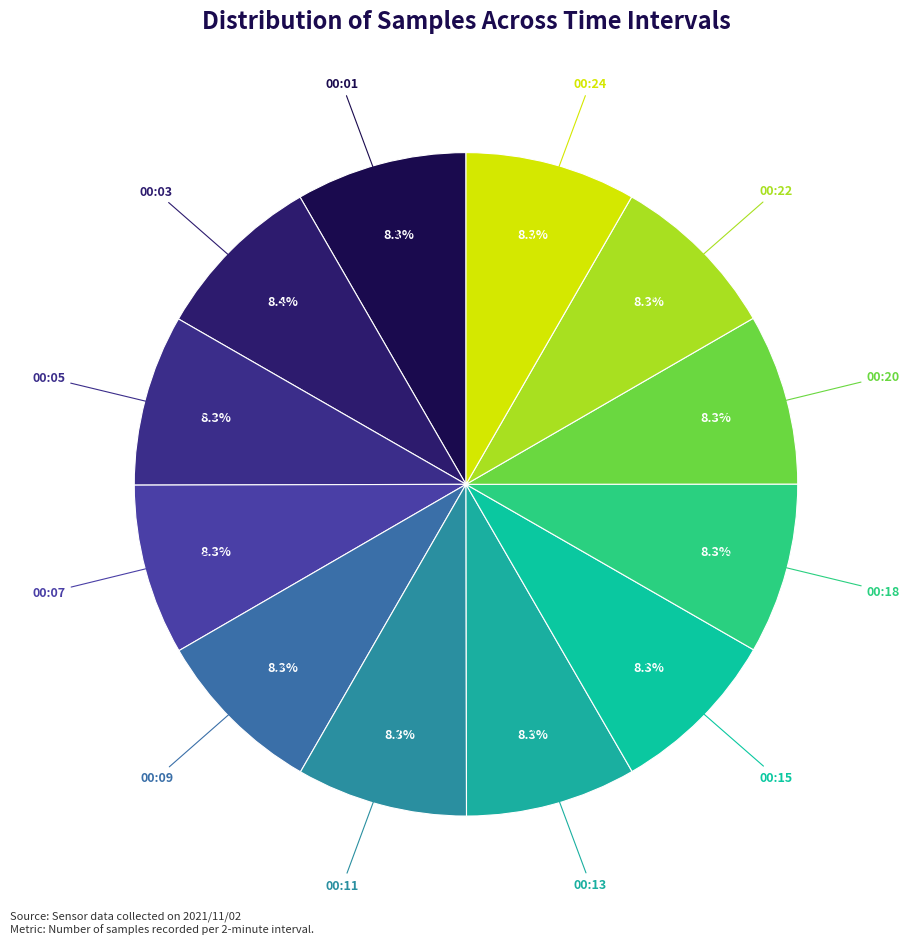

How many segments does this pie chart have?

12